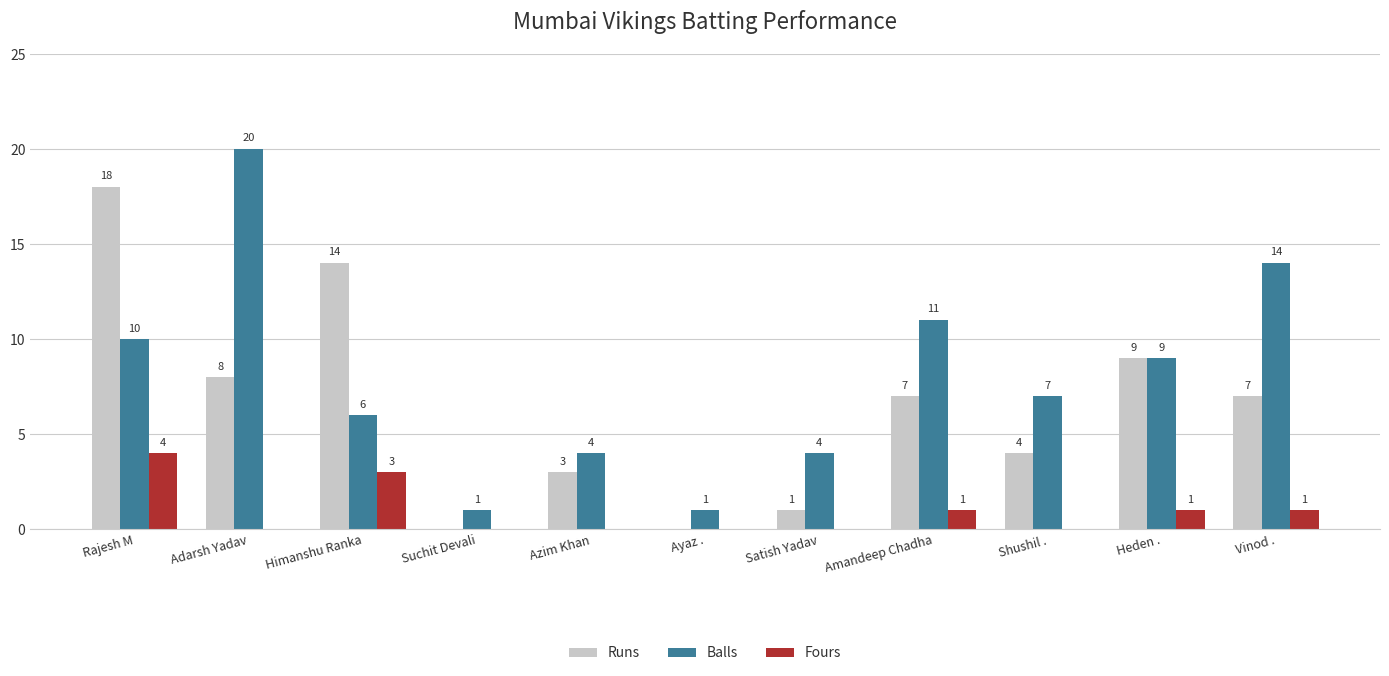

What are all the series names shown in the legend?

Runs, Balls, Fours